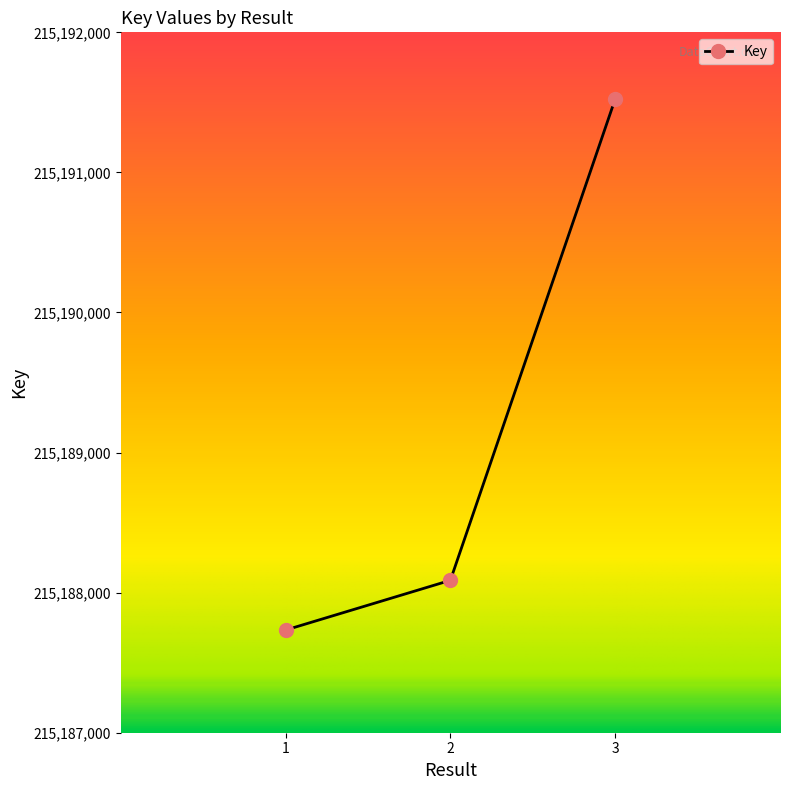

What is the change in value from 1 to 3?

+3791